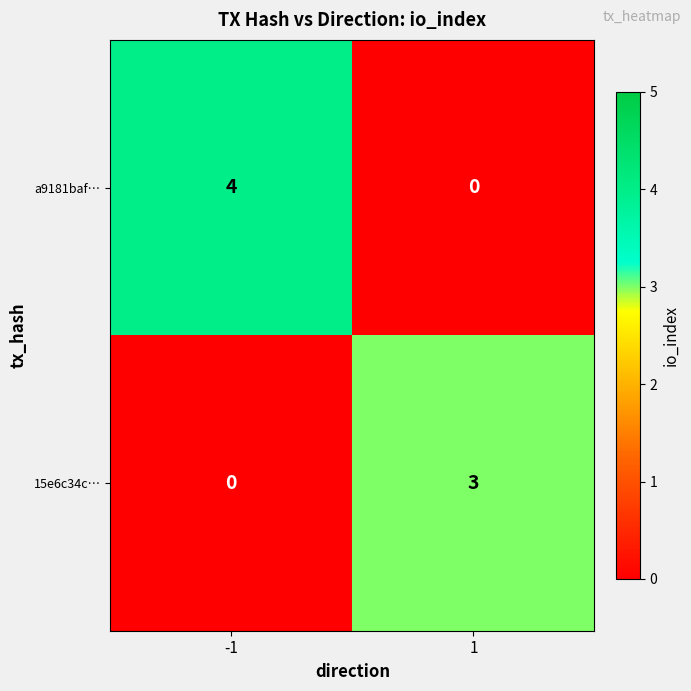

How many data points does each series have?

2